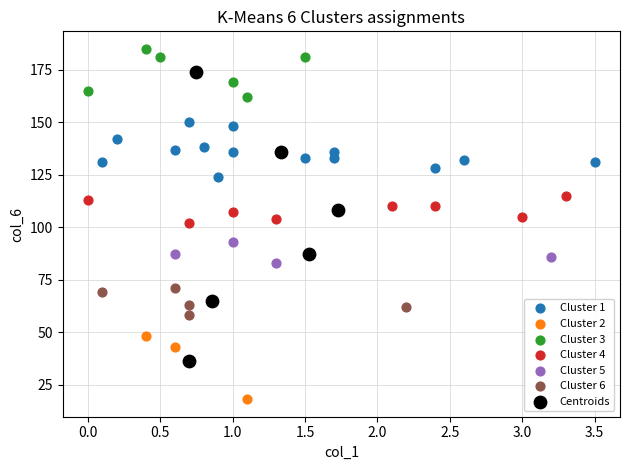

Which series reaches the minimum Y coordinate?

Cluster 2